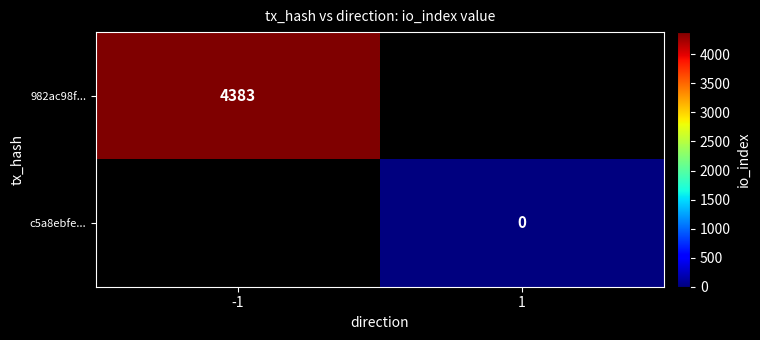

Which has a higher value, 1 or -1?

-1